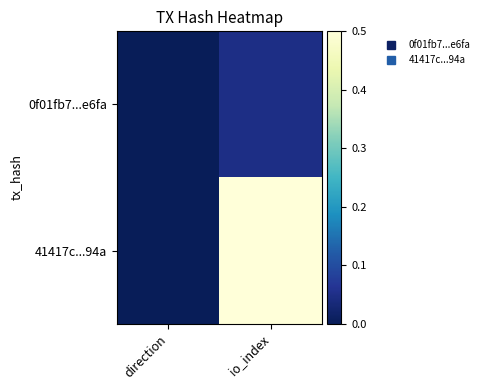

How many data points does each series have?

2